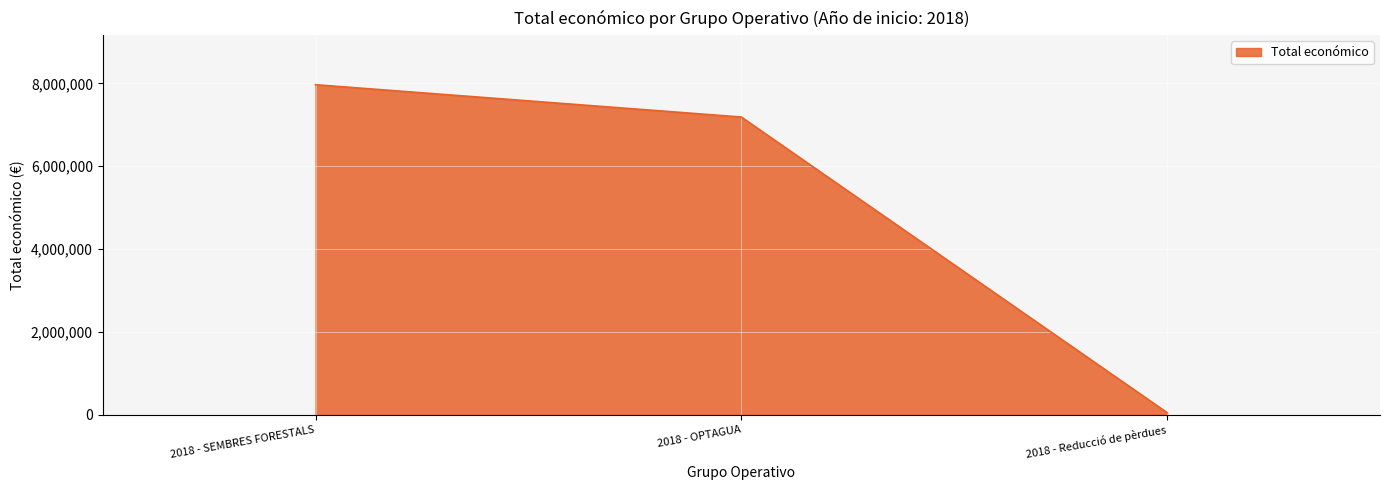

What is the greatest value displayed?

7967413